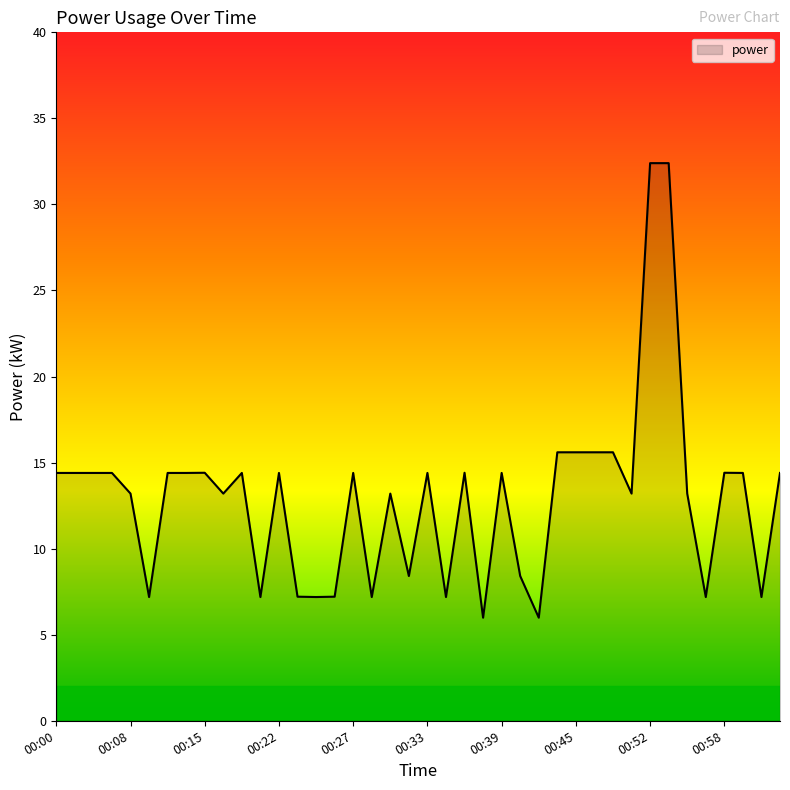

Does the chart have visible grid lines?

No